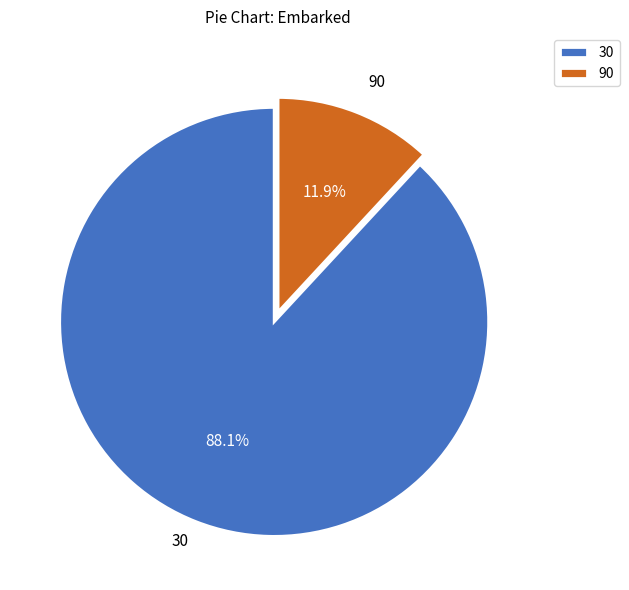

Approximately how many times larger is the value at 90 compared to 30?

0.1